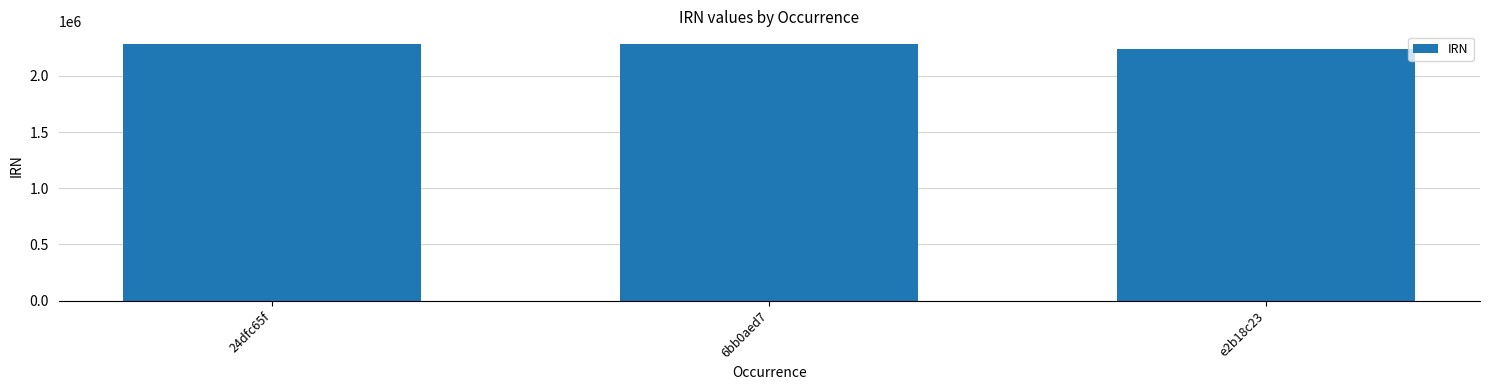

Read the value at 6bb0aed7.

2282122